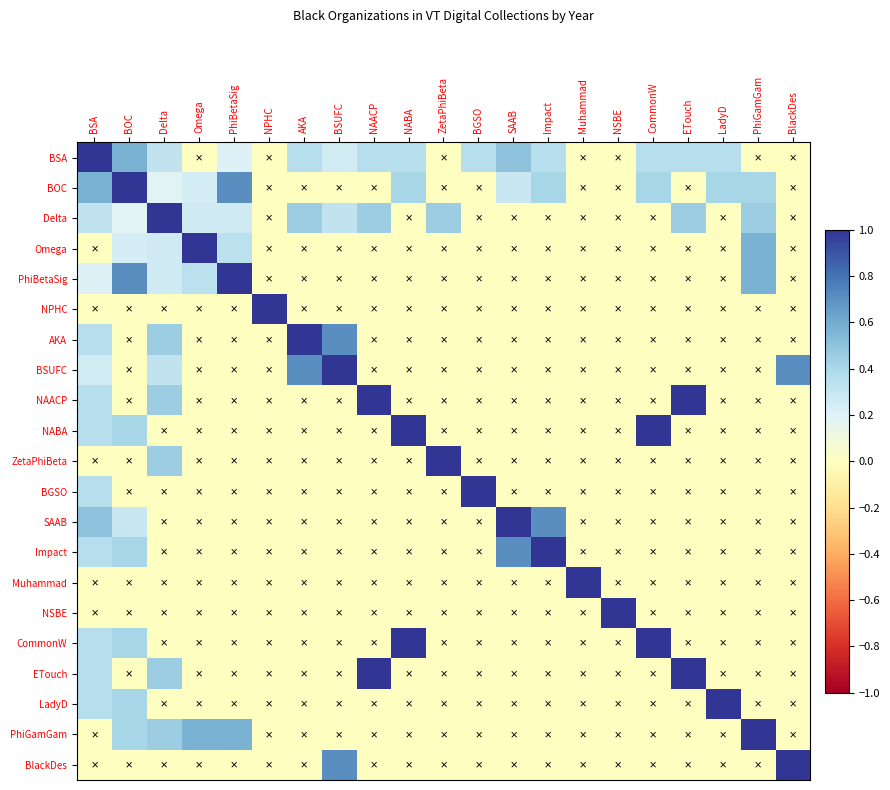

Reading right to left, transcribe all the data shown in this chart.

BSA: BlackDes=0.0	PhiGamGam=0.0	LadyD=0.4	ETouch=0.4	CommonW=0.4	NSBE=0.0	Muhammad=0.0	Impact=0.4	SAAB=0.5	BGSO=0.4	ZetaPhiBeta=0.0	NABA=0.4	NAACP=0.4	BSUFC=0.2	AKA=0.4	NPHC=0.0	PhiBetaSig=0.2	Omega=0.0	Delta=0.3	BOC=0.6	BSA=1.0
BOC: BlackDes=0.0	PhiGamGam=0.4	LadyD=0.4	ETouch=0.0	CommonW=0.4	NSBE=0.0	Muhammad=0.0	Impact=0.4	SAAB=0.3	BGSO=0.0	ZetaPhiBeta=0.0	NABA=0.4	NAACP=0.0	BSUFC=0.0	AKA=0.0	NPHC=0.0	PhiBetaSig=0.7	Omega=0.2	Delta=0.2	BOC=1.0	BSA=0.6
Delta: BlackDes=0.0	PhiGamGam=0.4	LadyD=0.0	ETouch=0.4	CommonW=0.0	NSBE=0.0	Muhammad=0.0	Impact=0.0	SAAB=0.0	BGSO=0.0	ZetaPhiBeta=0.4	NABA=0.0	NAACP=0.4	BSUFC=0.3	AKA=0.4	NPHC=0.0	PhiBetaSig=0.3	Omega=0.3	Delta=1.0	BOC=0.2	BSA=0.3
Omega: BlackDes=0.0	PhiGamGam=0.6	LadyD=0.0	ETouch=0.0	CommonW=0.0	NSBE=0.0	Muhammad=0.0	Impact=0.0	SAAB=0.0	BGSO=0.0	ZetaPhiBeta=0.0	NABA=0.0	NAACP=0.0	BSUFC=0.0	AKA=0.0	NPHC=0.0	PhiBetaSig=0.3	Omega=1.0	Delta=0.3	BOC=0.2	BSA=0.0
PhiBetaSig: BlackDes=0.0	PhiGamGam=0.6	LadyD=0.0	ETouch=0.0	CommonW=0.0	NSBE=0.0	Muhammad=0.0	Impact=0.0	SAAB=0.0	BGSO=0.0	ZetaPhiBeta=0.0	NABA=0.0	NAACP=0.0	BSUFC=0.0	AKA=0.0	NPHC=0.0	PhiBetaSig=1.0	Omega=0.3	Delta=0.3	BOC=0.7	BSA=0.2
NPHC: BlackDes=0.0	PhiGamGam=0.0	LadyD=0.0	ETouch=0.0	CommonW=0.0	NSBE=0.0	Muhammad=0.0	Impact=0.0	SAAB=0.0	BGSO=0.0	ZetaPhiBeta=0.0	NABA=0.0	NAACP=0.0	BSUFC=0.0	AKA=0.0	NPHC=1.0	PhiBetaSig=0.0	Omega=0.0	Delta=0.0	BOC=0.0	BSA=0.0
AKA: BlackDes=0.0	PhiGamGam=0.0	LadyD=0.0	ETouch=0.0	CommonW=0.0	NSBE=0.0	Muhammad=0.0	Impact=0.0	SAAB=0.0	BGSO=0.0	ZetaPhiBeta=0.0	NABA=0.0	NAACP=0.0	BSUFC=0.7	AKA=1.0	NPHC=0.0	PhiBetaSig=0.0	Omega=0.0	Delta=0.4	BOC=0.0	BSA=0.4
BSUFC: BlackDes=0.7	PhiGamGam=0.0	LadyD=0.0	ETouch=0.0	CommonW=0.0	NSBE=0.0	Muhammad=0.0	Impact=0.0	SAAB=0.0	BGSO=0.0	ZetaPhiBeta=0.0	NABA=0.0	NAACP=0.0	BSUFC=1.0	AKA=0.7	NPHC=0.0	PhiBetaSig=0.0	Omega=0.0	Delta=0.3	BOC=0.0	BSA=0.2
NAACP: BlackDes=0.0	PhiGamGam=0.0	LadyD=0.0	ETouch=1.0	CommonW=0.0	NSBE=0.0	Muhammad=0.0	Impact=0.0	SAAB=0.0	BGSO=0.0	ZetaPhiBeta=0.0	NABA=0.0	NAACP=1.0	BSUFC=0.0	AKA=0.0	NPHC=0.0	PhiBetaSig=0.0	Omega=0.0	Delta=0.4	BOC=0.0	BSA=0.4
NABA: BlackDes=0.0	PhiGamGam=0.0	LadyD=0.0	ETouch=0.0	CommonW=1.0	NSBE=0.0	Muhammad=0.0	Impact=0.0	SAAB=0.0	BGSO=0.0	ZetaPhiBeta=0.0	NABA=1.0	NAACP=0.0	BSUFC=0.0	AKA=0.0	NPHC=0.0	PhiBetaSig=0.0	Omega=0.0	Delta=0.0	BOC=0.4	BSA=0.4
ZetaPhiBeta: BlackDes=0.0	PhiGamGam=0.0	LadyD=0.0	ETouch=0.0	CommonW=0.0	NSBE=0.0	Muhammad=0.0	Impact=0.0	SAAB=0.0	BGSO=0.0	ZetaPhiBeta=1.0	NABA=0.0	NAACP=0.0	BSUFC=0.0	AKA=0.0	NPHC=0.0	PhiBetaSig=0.0	Omega=0.0	Delta=0.4	BOC=0.0	BSA=0.0
BGSO: BlackDes=0.0	PhiGamGam=0.0	LadyD=0.0	ETouch=0.0	CommonW=0.0	NSBE=0.0	Muhammad=0.0	Impact=0.0	SAAB=0.0	BGSO=1.0	ZetaPhiBeta=0.0	NABA=0.0	NAACP=0.0	BSUFC=0.0	AKA=0.0	NPHC=0.0	PhiBetaSig=0.0	Omega=0.0	Delta=0.0	BOC=0.0	BSA=0.4
SAAB: BlackDes=0.0	PhiGamGam=0.0	LadyD=0.0	ETouch=0.0	CommonW=0.0	NSBE=0.0	Muhammad=0.0	Impact=0.7	SAAB=1.0	BGSO=0.0	ZetaPhiBeta=0.0	NABA=0.0	NAACP=0.0	BSUFC=0.0	AKA=0.0	NPHC=0.0	PhiBetaSig=0.0	Omega=0.0	Delta=0.0	BOC=0.3	BSA=0.5
Impact: BlackDes=0.0	PhiGamGam=0.0	LadyD=0.0	ETouch=0.0	CommonW=0.0	NSBE=0.0	Muhammad=0.0	Impact=1.0	SAAB=0.7	BGSO=0.0	ZetaPhiBeta=0.0	NABA=0.0	NAACP=0.0	BSUFC=0.0	AKA=0.0	NPHC=0.0	PhiBetaSig=0.0	Omega=0.0	Delta=0.0	BOC=0.4	BSA=0.4
Muhammad: BlackDes=0.0	PhiGamGam=0.0	LadyD=0.0	ETouch=0.0	CommonW=0.0	NSBE=0.0	Muhammad=1.0	Impact=0.0	SAAB=0.0	BGSO=0.0	ZetaPhiBeta=0.0	NABA=0.0	NAACP=0.0	BSUFC=0.0	AKA=0.0	NPHC=0.0	PhiBetaSig=0.0	Omega=0.0	Delta=0.0	BOC=0.0	BSA=0.0
NSBE: BlackDes=0.0	PhiGamGam=0.0	LadyD=0.0	ETouch=0.0	CommonW=0.0	NSBE=1.0	Muhammad=0.0	Impact=0.0	SAAB=0.0	BGSO=0.0	ZetaPhiBeta=0.0	NABA=0.0	NAACP=0.0	BSUFC=0.0	AKA=0.0	NPHC=0.0	PhiBetaSig=0.0	Omega=0.0	Delta=0.0	BOC=0.0	BSA=0.0
CommonW: BlackDes=0.0	PhiGamGam=0.0	LadyD=0.0	ETouch=0.0	CommonW=1.0	NSBE=0.0	Muhammad=0.0	Impact=0.0	SAAB=0.0	BGSO=0.0	ZetaPhiBeta=0.0	NABA=1.0	NAACP=0.0	BSUFC=0.0	AKA=0.0	NPHC=0.0	PhiBetaSig=0.0	Omega=0.0	Delta=0.0	BOC=0.4	BSA=0.4
ETouch: BlackDes=0.0	PhiGamGam=0.0	LadyD=0.0	ETouch=1.0	CommonW=0.0	NSBE=0.0	Muhammad=0.0	Impact=0.0	SAAB=0.0	BGSO=0.0	ZetaPhiBeta=0.0	NABA=0.0	NAACP=1.0	BSUFC=0.0	AKA=0.0	NPHC=0.0	PhiBetaSig=0.0	Omega=0.0	Delta=0.4	BOC=0.0	BSA=0.4
LadyD: BlackDes=0.0	PhiGamGam=0.0	LadyD=1.0	ETouch=0.0	CommonW=0.0	NSBE=0.0	Muhammad=0.0	Impact=0.0	SAAB=0.0	BGSO=0.0	ZetaPhiBeta=0.0	NABA=0.0	NAACP=0.0	BSUFC=0.0	AKA=0.0	NPHC=0.0	PhiBetaSig=0.0	Omega=0.0	Delta=0.0	BOC=0.4	BSA=0.4
PhiGamGam: BlackDes=0.0	PhiGamGam=1.0	LadyD=0.0	ETouch=0.0	CommonW=0.0	NSBE=0.0	Muhammad=0.0	Impact=0.0	SAAB=0.0	BGSO=0.0	ZetaPhiBeta=0.0	NABA=0.0	NAACP=0.0	BSUFC=0.0	AKA=0.0	NPHC=0.0	PhiBetaSig=0.6	Omega=0.6	Delta=0.4	BOC=0.4	BSA=0.0
BlackDes: BlackDes=1.0	PhiGamGam=0.0	LadyD=0.0	ETouch=0.0	CommonW=0.0	NSBE=0.0	Muhammad=0.0	Impact=0.0	SAAB=0.0	BGSO=0.0	ZetaPhiBeta=0.0	NABA=0.0	NAACP=0.0	BSUFC=0.7	AKA=0.0	NPHC=0.0	PhiBetaSig=0.0	Omega=0.0	Delta=0.0	BOC=0.0	BSA=0.0